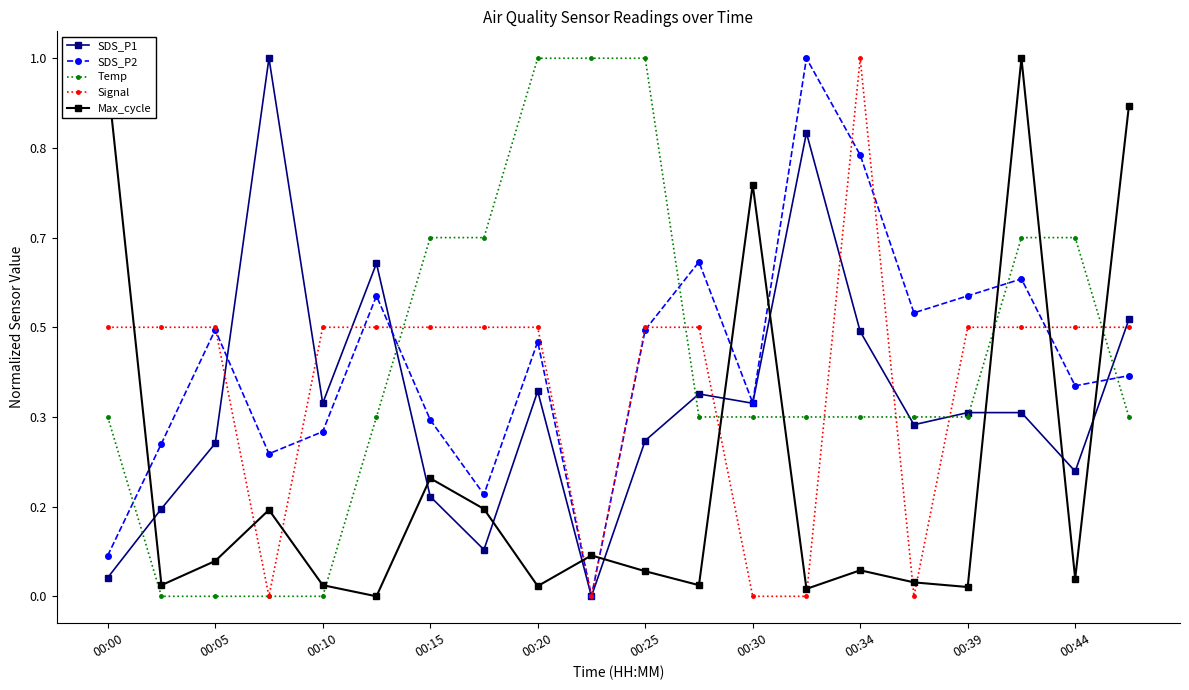

What is the average value of the SDS_P2 series?

0.4